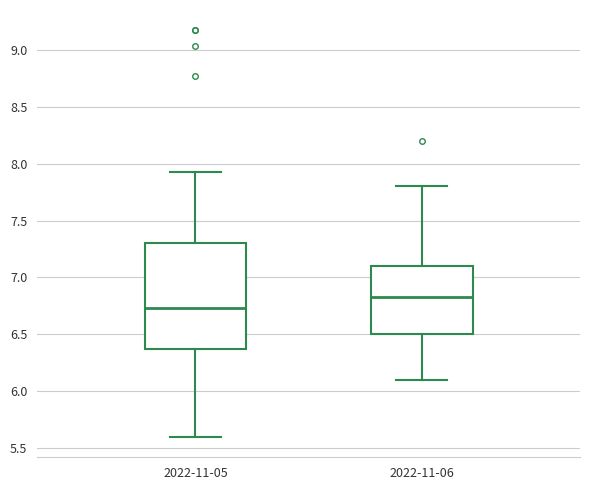

Reading left to right, read every box against the y-axis: the position of its median line, the range the box covers, and the ends of its whiskers. The values are not printed on the chart, so give them approximately, as read against the axis.

2022-11-05: median 6.75, box 6.40 to 7.30, whiskers 5.60 to 7.95
2022-11-06: median 6.85, box 6.50 to 7.10, whiskers 6.10 to 7.80